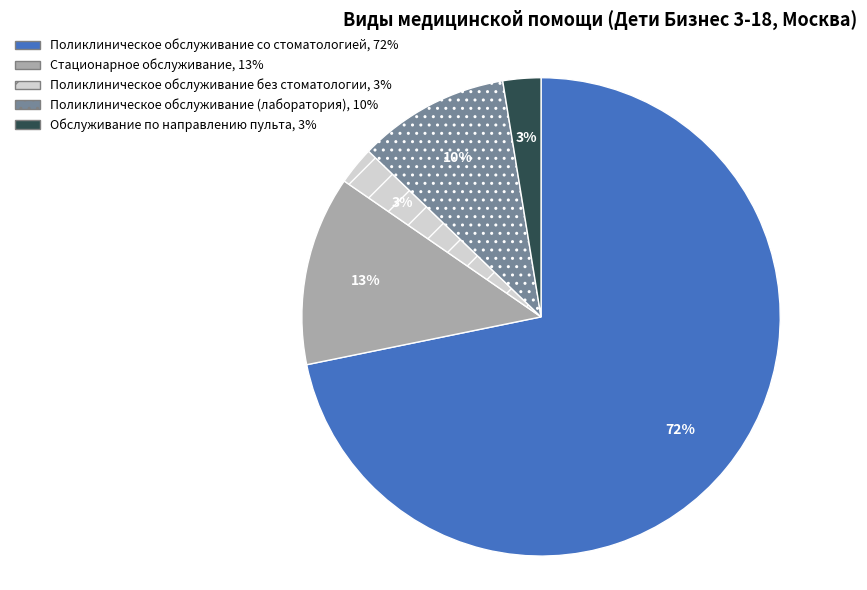

How many slices are in this pie chart?

5